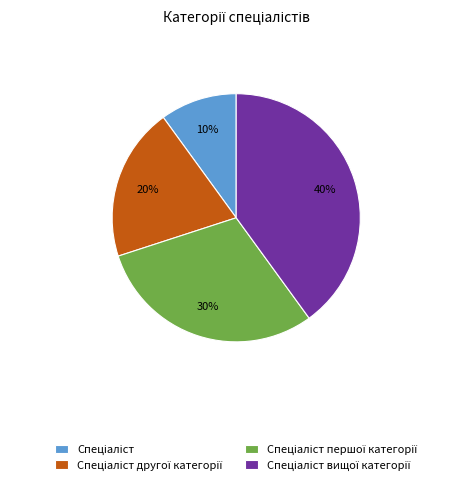

Is there a majority slice in this chart?

No